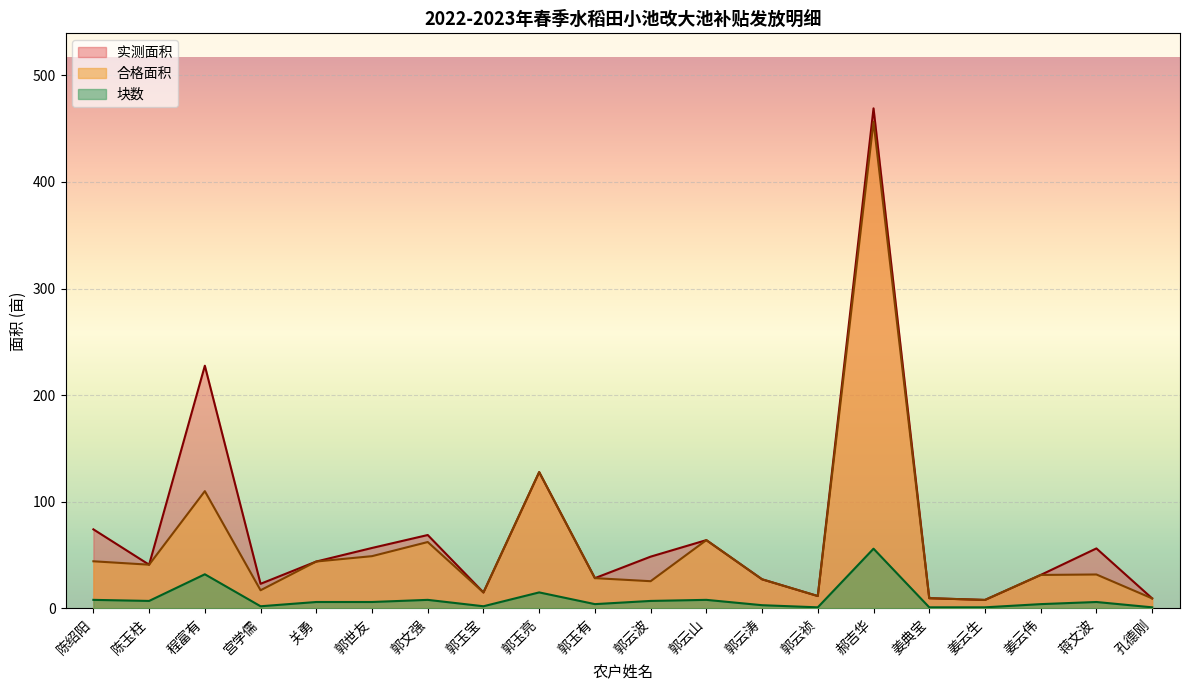

Reading left to right, extract all data points from this chart.

块数: 8.0	7.0	32.0	2.0	6.0	6.0	8.0	2.0	15.0	4.0	7.0	8.0	3.0	1.0	56.0	1.0	1.0	4.0	6.0	1.0
实测面积: 74.1	41.0	227.6	23.1	44.0	56.7	68.8	14.9	127.8	28.4	48.5	64.0	27.3	11.6	469.1	9.6	7.9	31.4	56.3	9.4
合格面积: 44.2	41.0	110.0	17.0	44.0	49.0	62.2	14.9	127.8	28.4	25.5	64.0	27.3	11.6	456.5	9.6	7.9	31.4	31.8	9.4